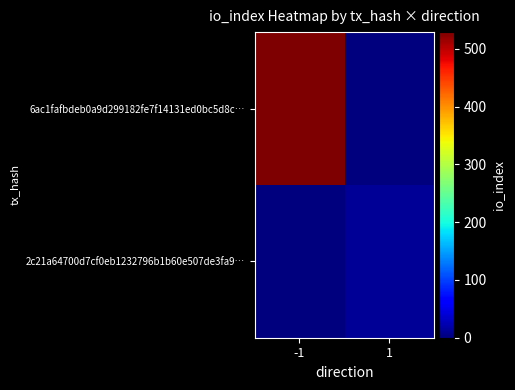

Rank the series at 1 from lowest to highest value.

6ac1fafbdeb0a9d299182fe7f14131ed0bc5d8c…, 2c21a64700d7cf0eb1232796b1b60e507de3fa9…